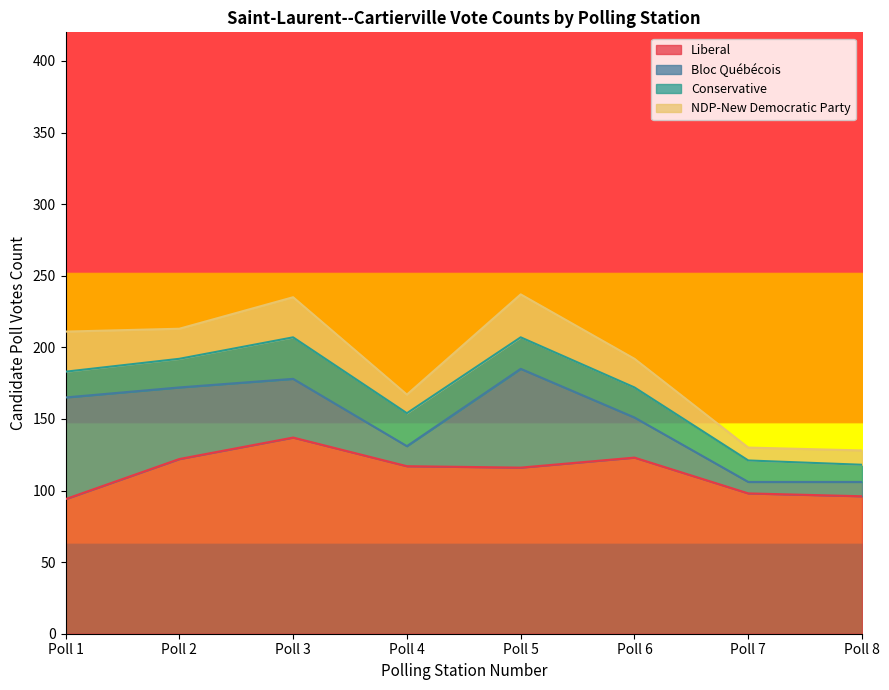

In Liberal, how many points are higher than both neighbors (excluding endpoints)?

2